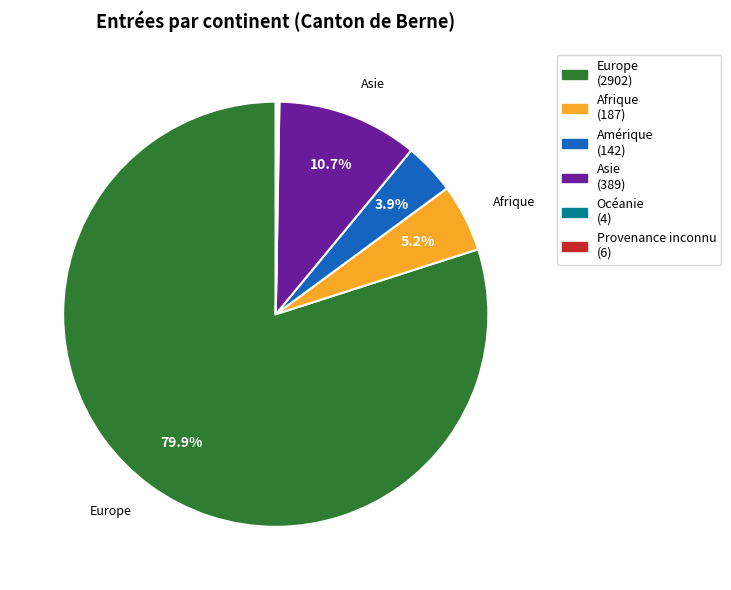

Do Europe (2902) and Asie (389) together represent more than half of the pie?

Yes